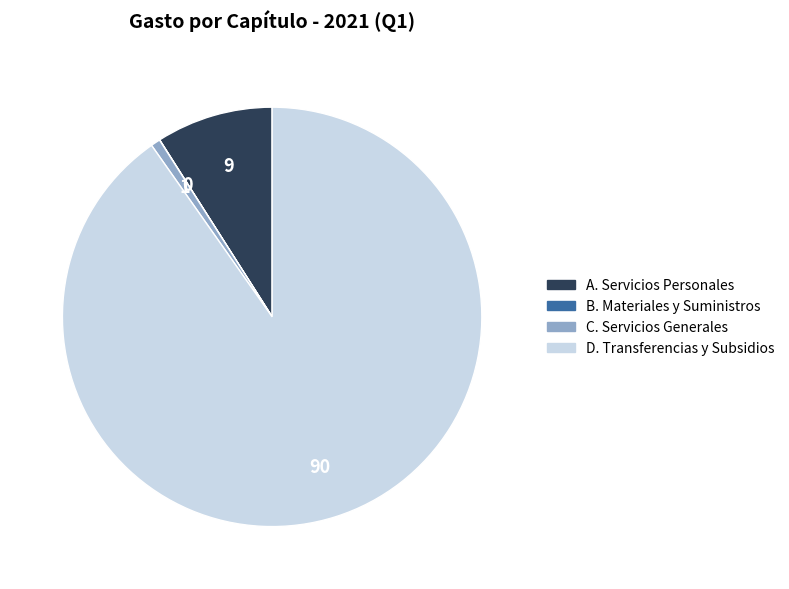

What is the majority slice?

D. Transferencias y Subsidios